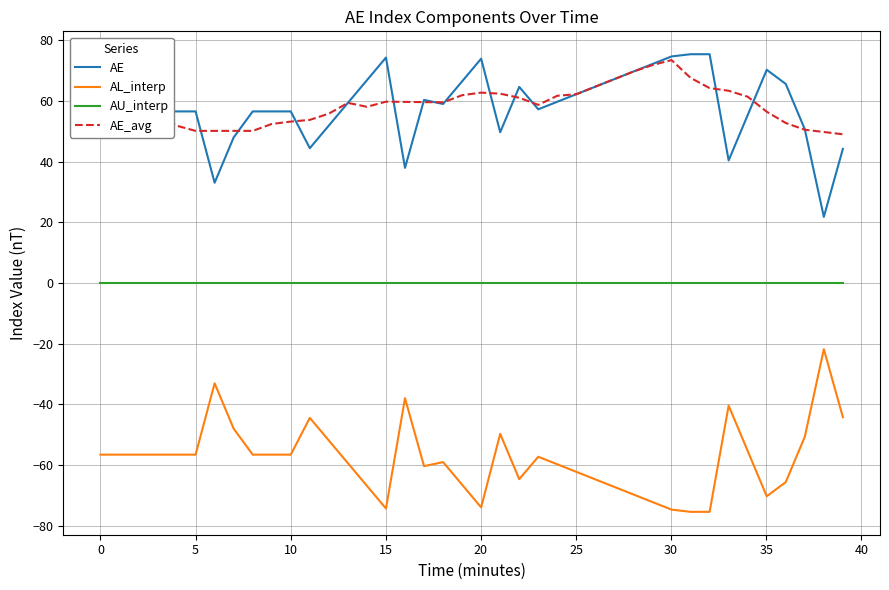

What is the highest value of the AL_interp series?

-21.8